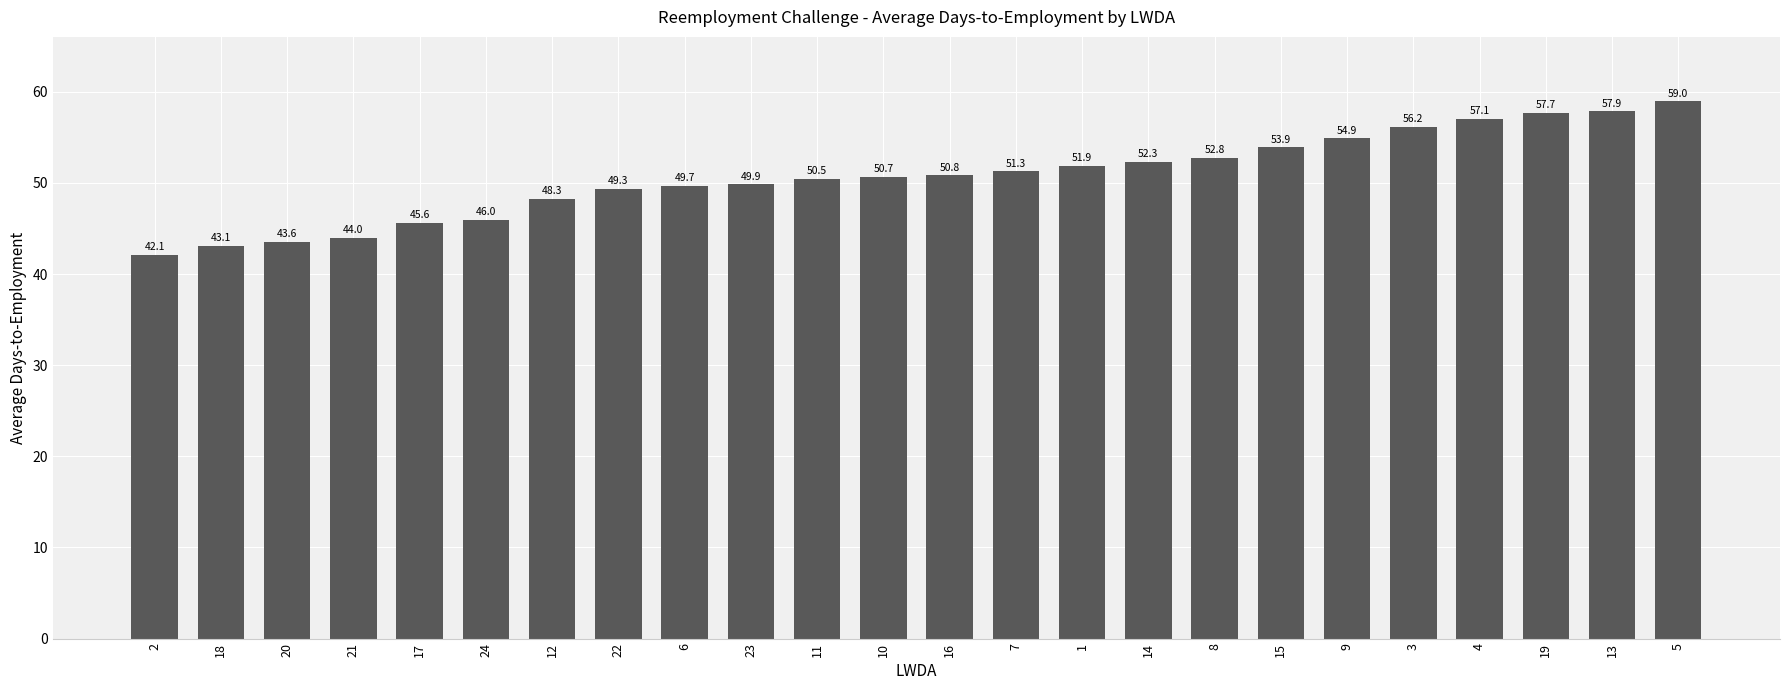

Reading left to right, list all the values displayed in this chart.

42.1	43.1	43.6	44.0	45.6	46.0	48.3	49.3	49.7	49.9	50.5	50.7	50.8	51.3	51.9	52.3	52.8	53.9	54.9	56.2	57.1	57.7	57.9	59.0